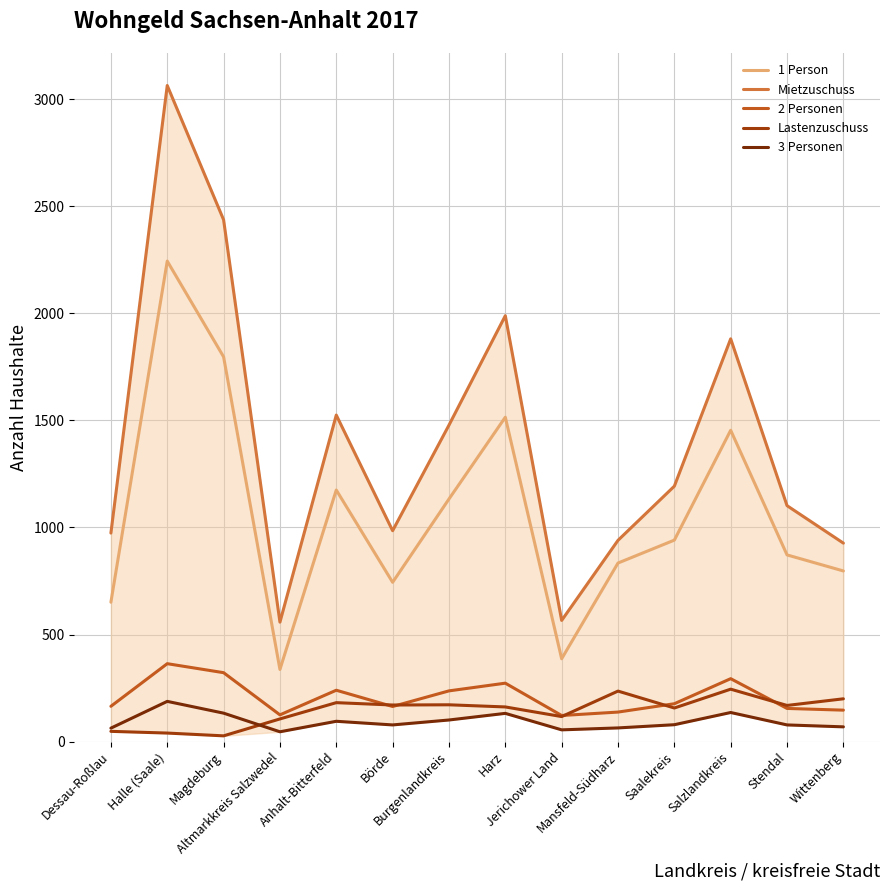

What value does the Mietzuschuss series have at Mansfeld-Südharz, to the nearest 10?

940